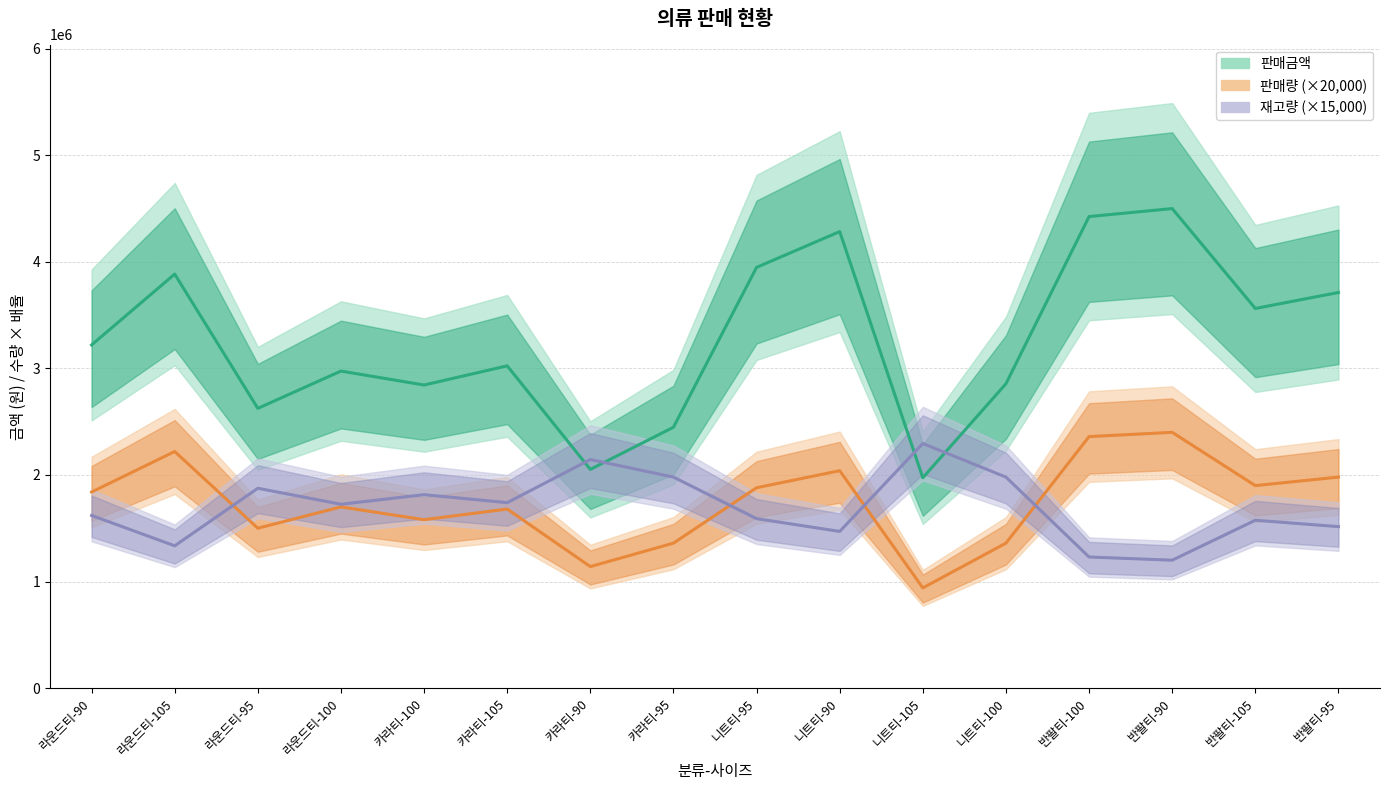

Where is the first local maximum for 판매량 (중앙)?

라운드티-105